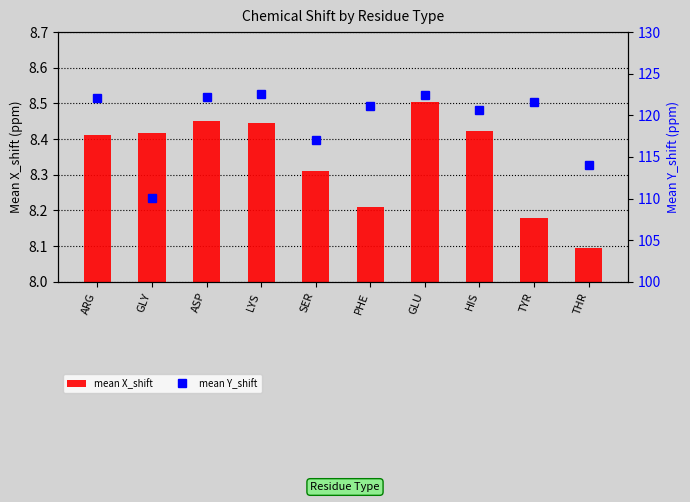

Reading right to left, transcribe all the data shown in this chart.

mean X_shift: THR=8.1	TYR=8.2	HIS=8.4	GLU=8.5	PHE=8.2	SER=8.3	LYS=8.4	ASP=8.5	GLY=8.4	ARG=8.4
mean Y_shift: THR=114.1	TYR=121.7	HIS=120.7	GLU=122.5	PHE=121.1	SER=117.0	LYS=122.5	ASP=122.2	GLY=110.1	ARG=122.0